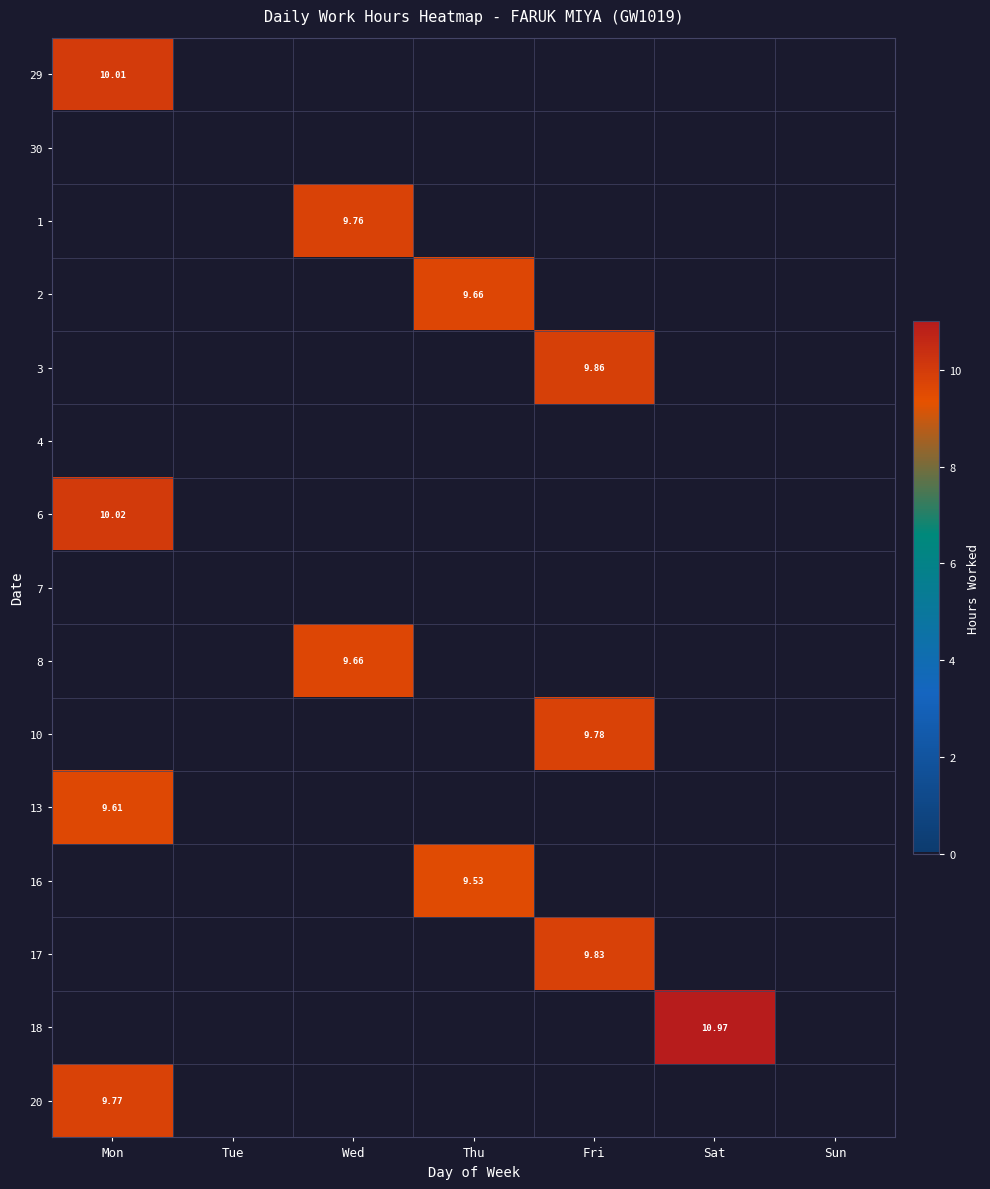

At Sun, list the series in order from largest to smallest.

29, 30, 1, 2, 3, 4, 6, 7, 8, 10, 13, 16, 17, 18, 20